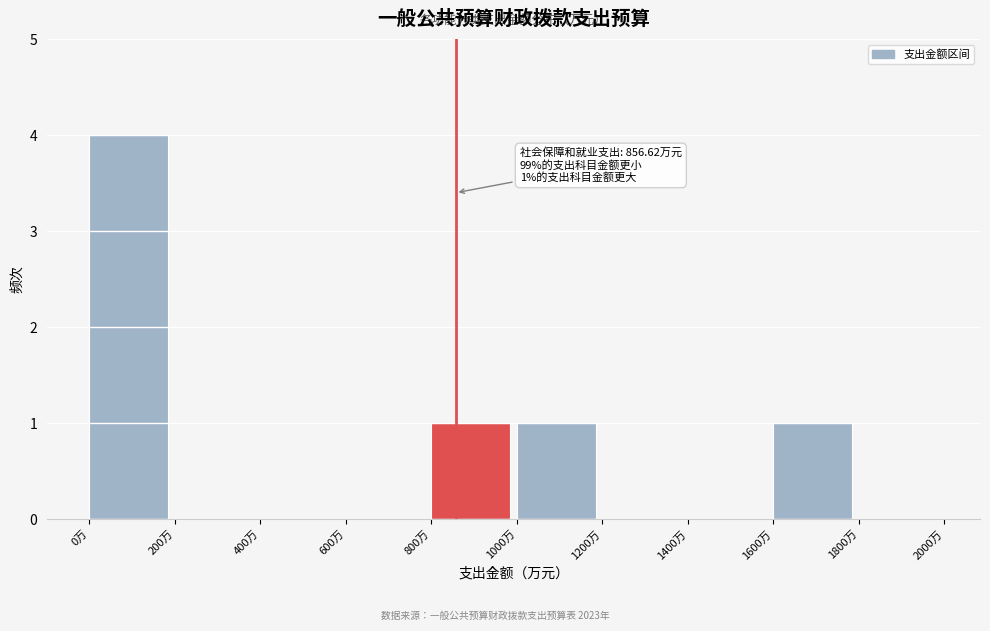

Which range on the x-axis has the tallest bar?

0 to 200